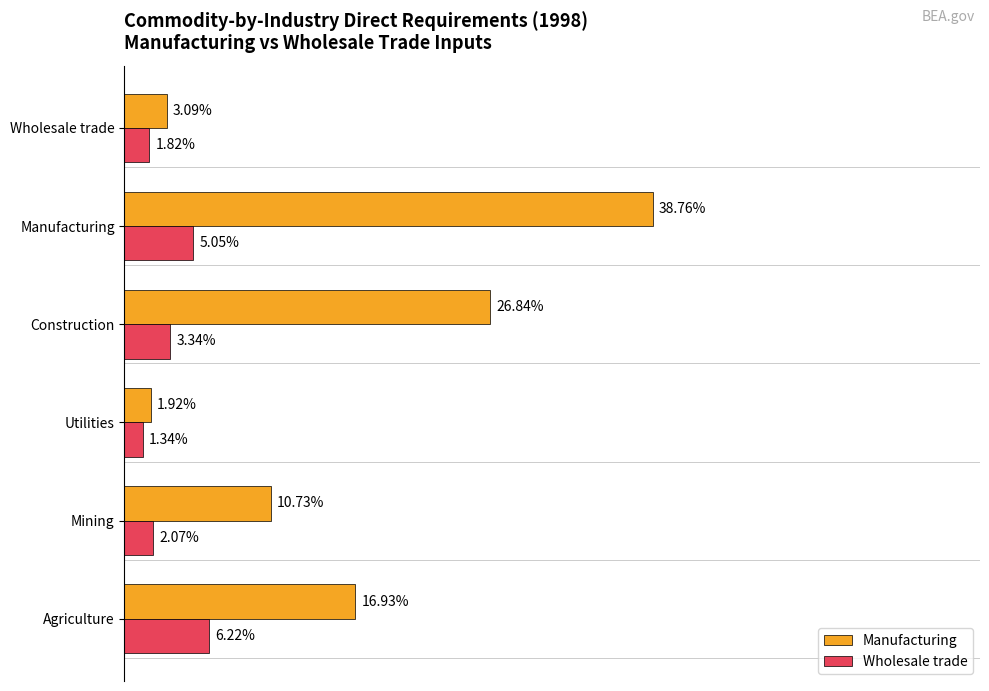

At which category is the sum across all series the highest?

Manufacturing